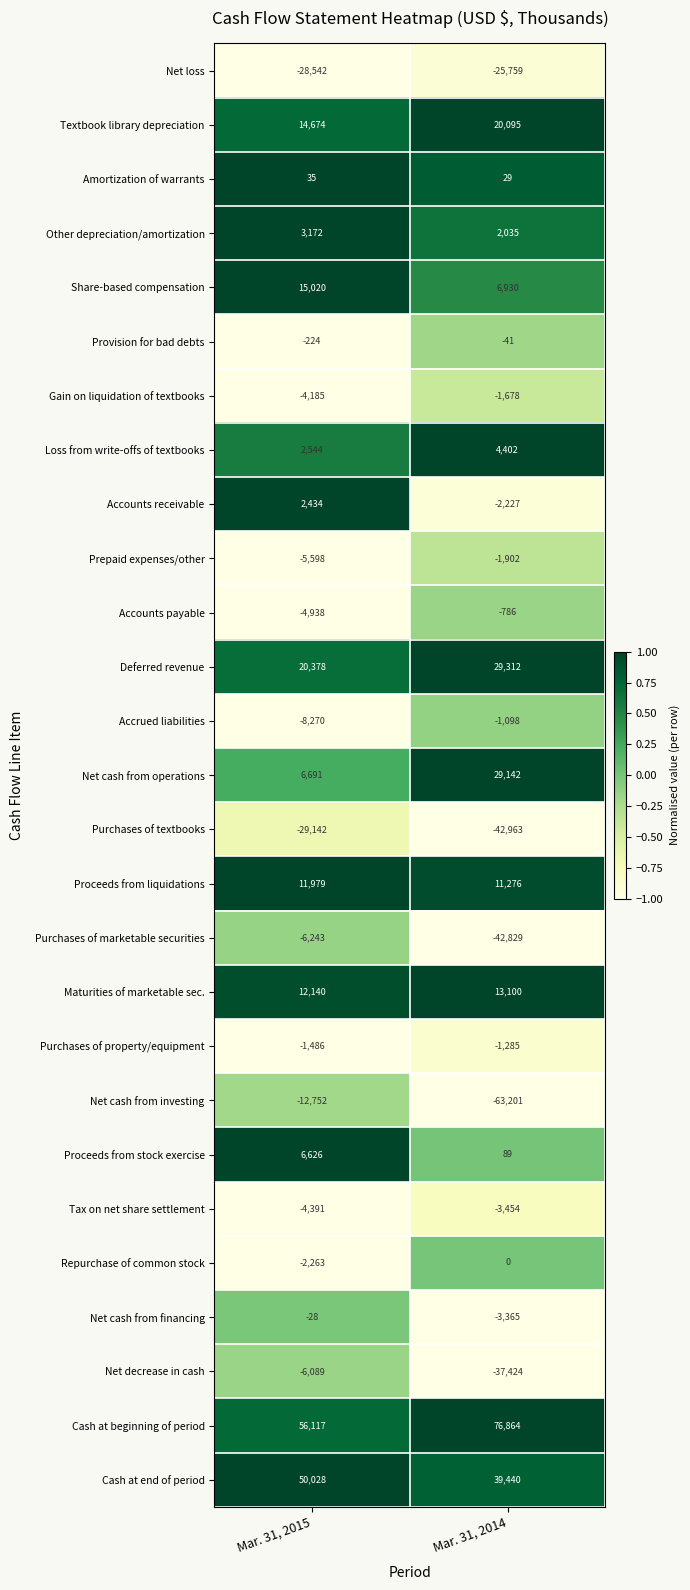

List the series in order of their peak value, lowest first.

Purchases of textbooks, Net loss, Net cash from investing, Purchases of marketable securities, Net decrease in cash, Tax on net share settlement, Prepaid expenses/other, Gain on liquidation of textbooks, Purchases of property/equipment, Accrued liabilities, Accounts payable, Provision for bad debts, Net cash from financing, Repurchase of common stock, Amortization of warrants, Accounts receivable, Other depreciation/amortization, Loss from write-offs of textbooks, Proceeds from stock exercise, Proceeds from liquidations, Maturities of marketable sec., Share-based compensation, Textbook library depreciation, Net cash from operations, Deferred revenue, Cash at end of period, Cash at beginning of period